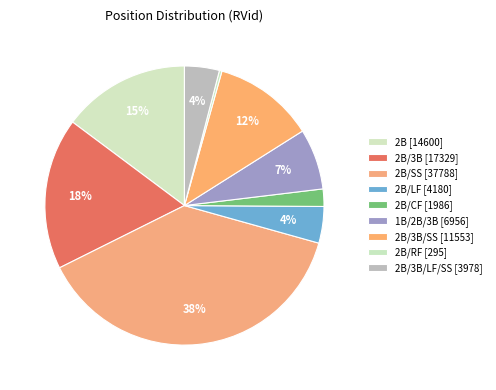

Count the number of slices in the pie.

9